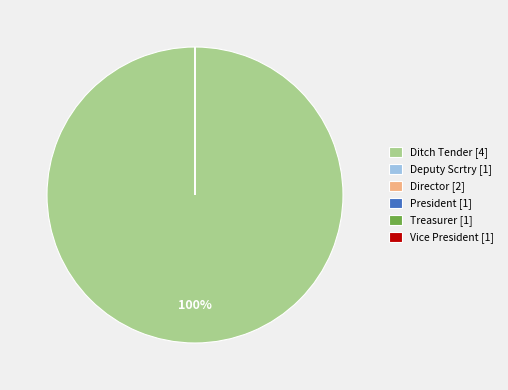

How much of the chart is everything except Deputy Scrtry?

100.0%